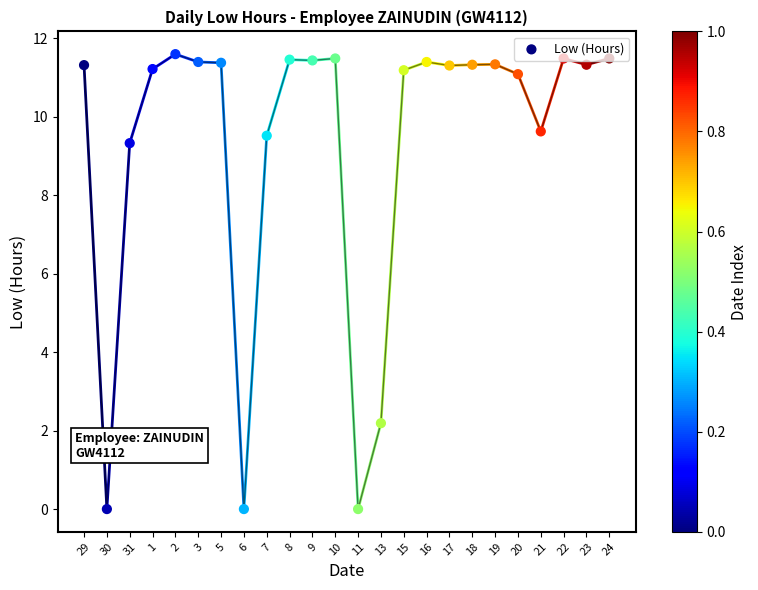

Which has a higher value, 6 or 2?

2